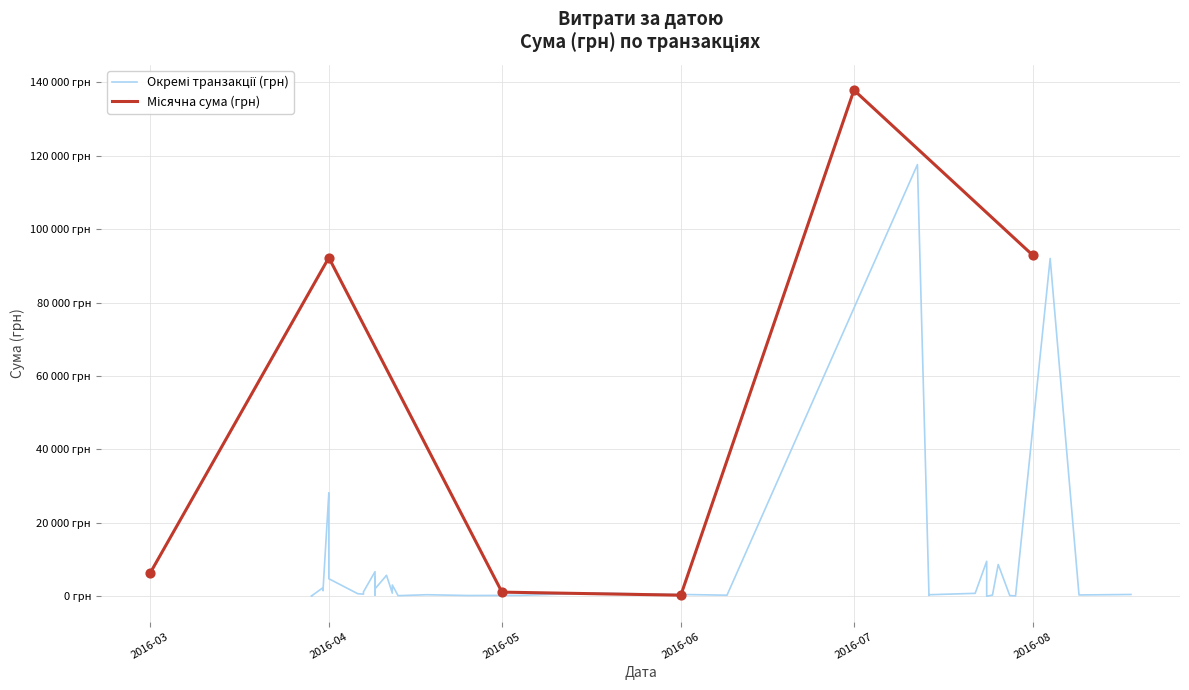

What is the change in value from 09.04.2016 to 31.03.2016?

-3540.0